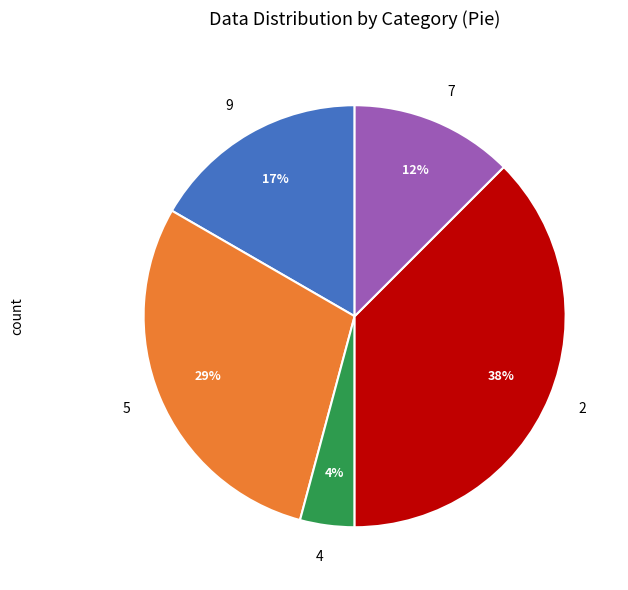

Is there a majority slice in this chart?

No